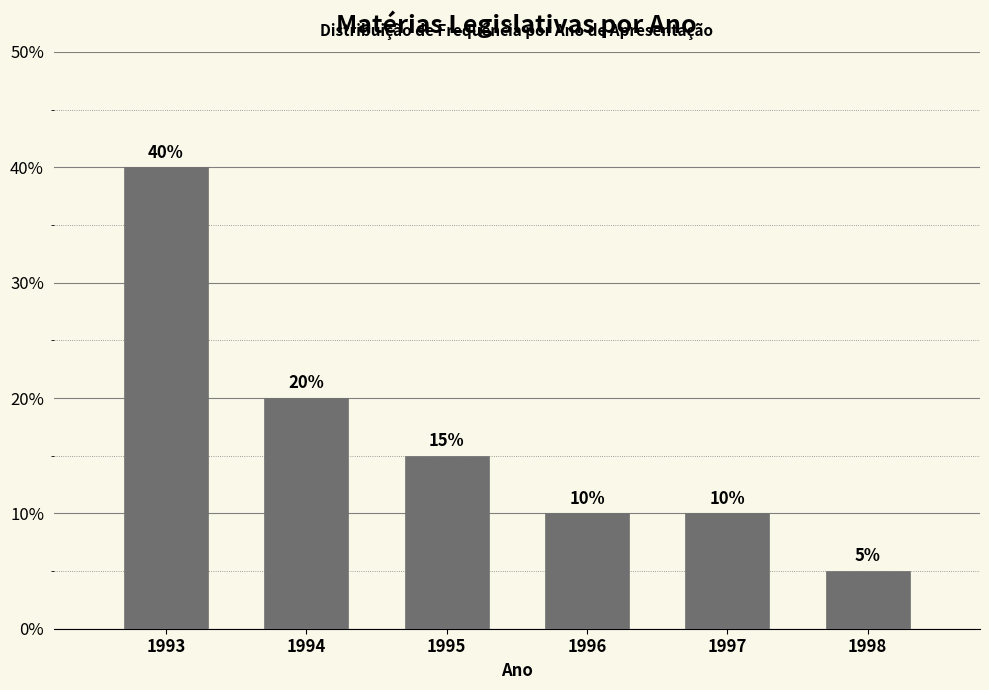

Reading left to right, transcribe all the data shown in this chart.

40	20	15	10	10	5